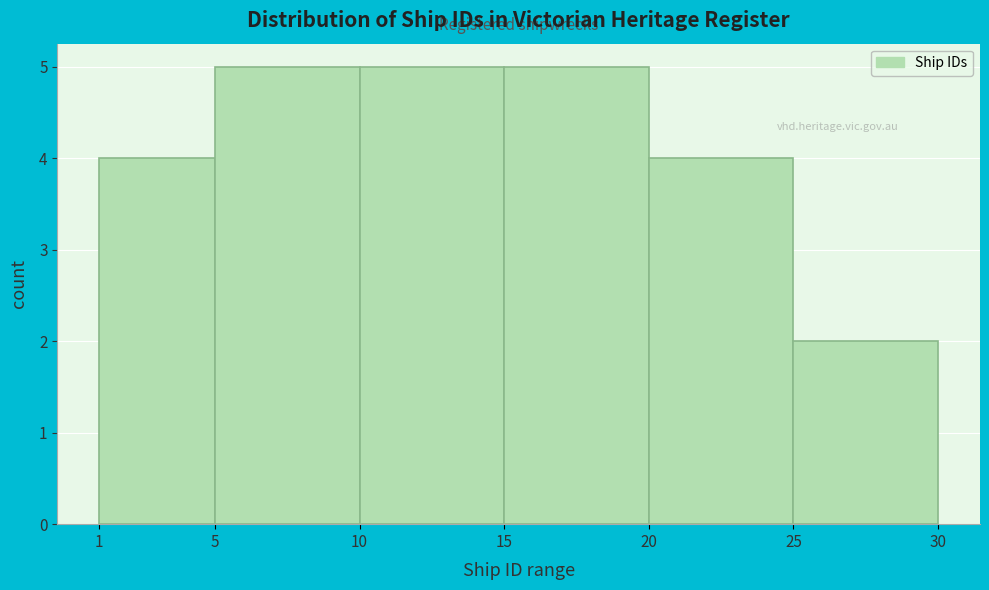

Reading left to right, transcribe this chart: for each bar, give the range it covers on the x-axis and its height. The values are not printed on the chart, so give them approximately, as read against the axis.

1 to 5: 4
5 to 10: 5
10 to 15: 5
15 to 20: 5
20 to 25: 4
25 to 30: 2